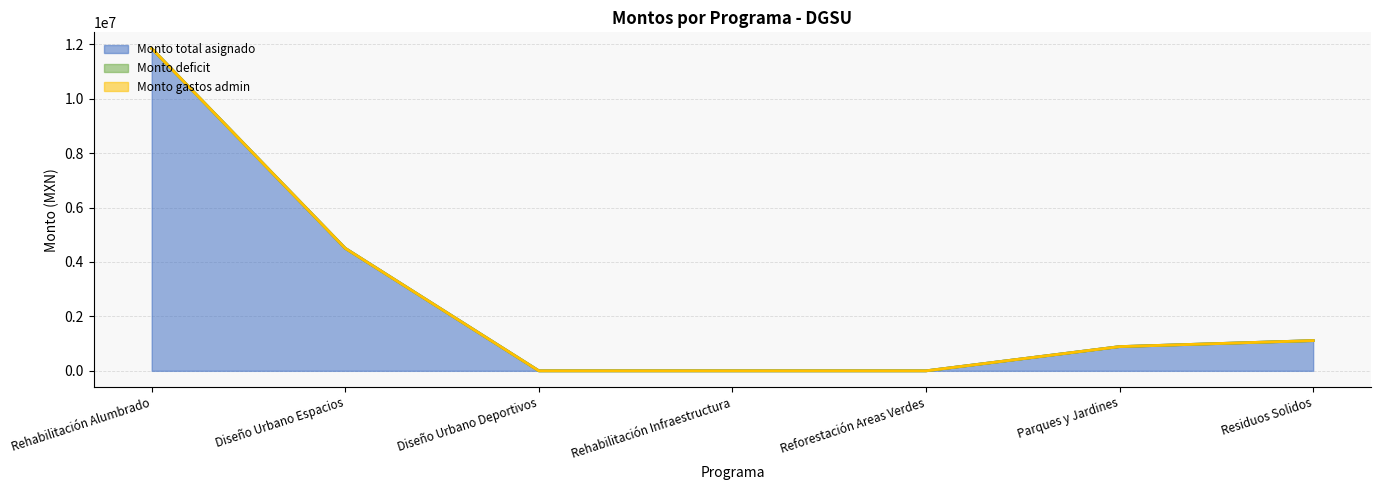

How many positive values does the Monto total asignado series have?

4